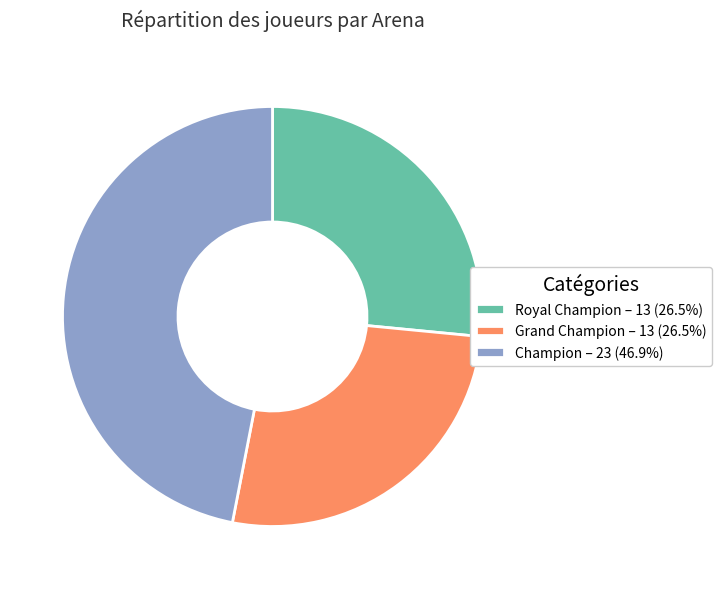

Which slice is the largest?

Champion